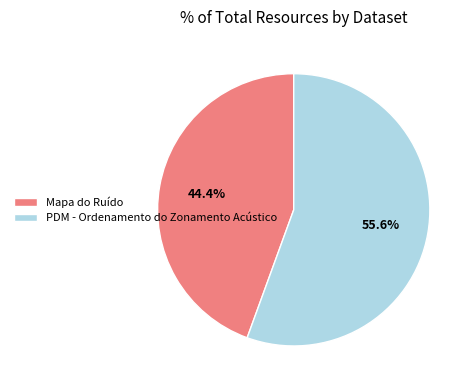

What is the smallest slice in the pie chart?

Mapa do Ruído